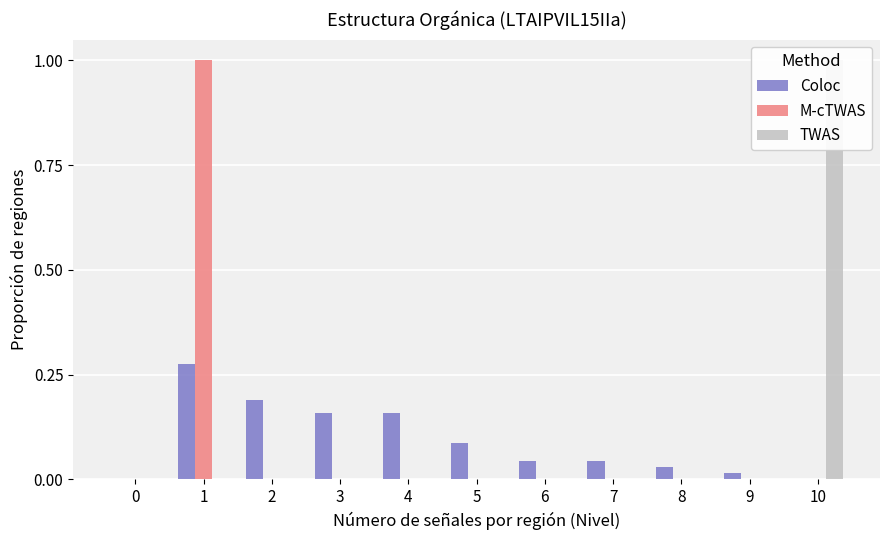

How many bars are there in each group?

3